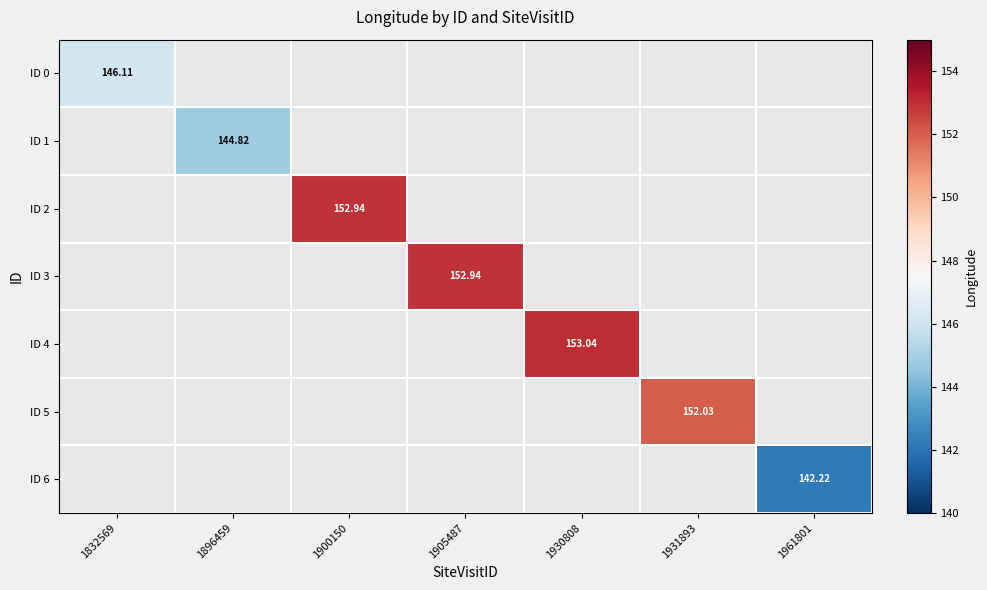

How many positive values does the ID 1 series have?

1